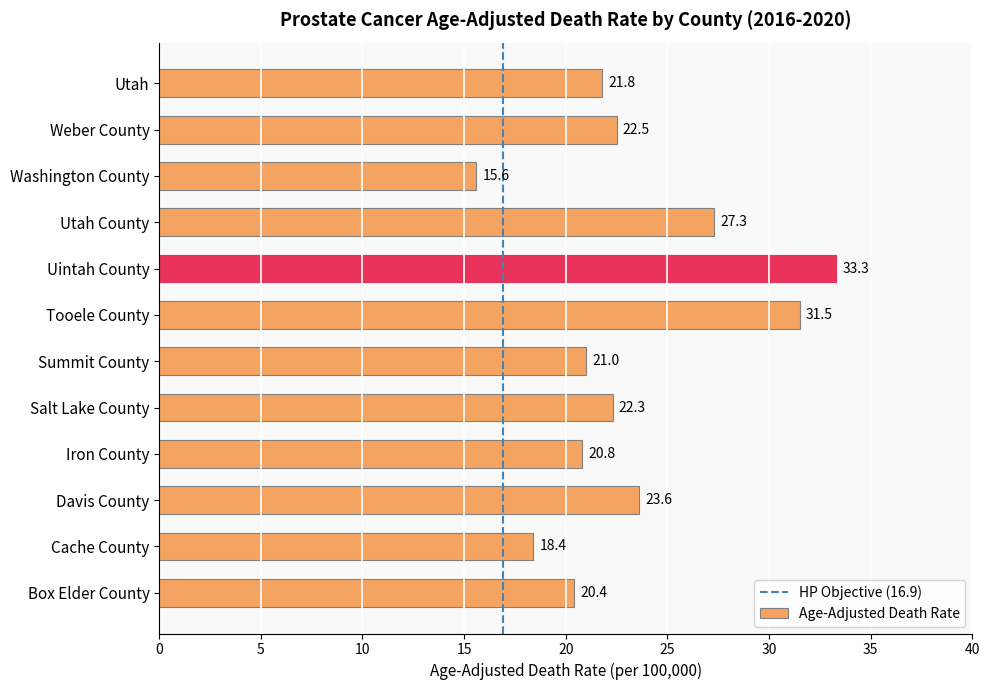

What is the greatest value displayed?

33.3